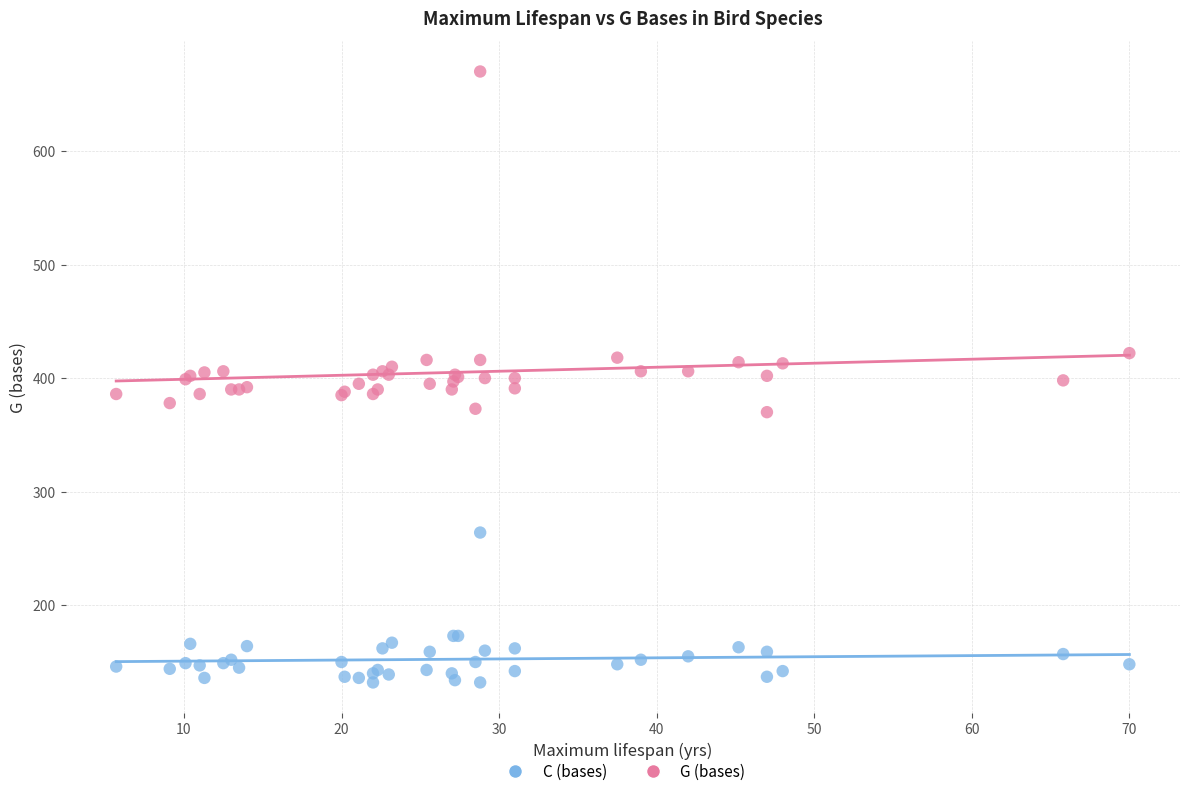

Which series contains the highest Y value?

G (bases)